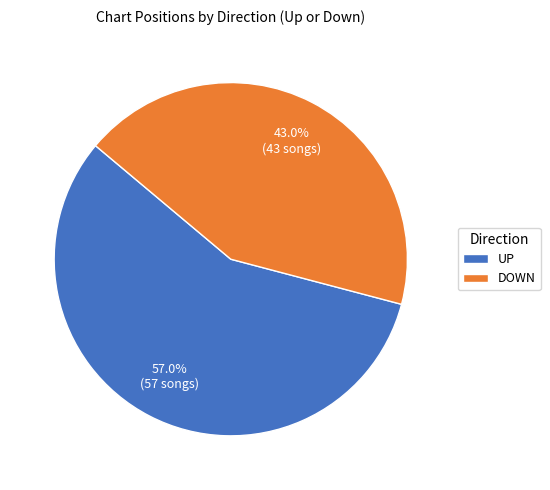

Does any single category account for the majority?

Yes